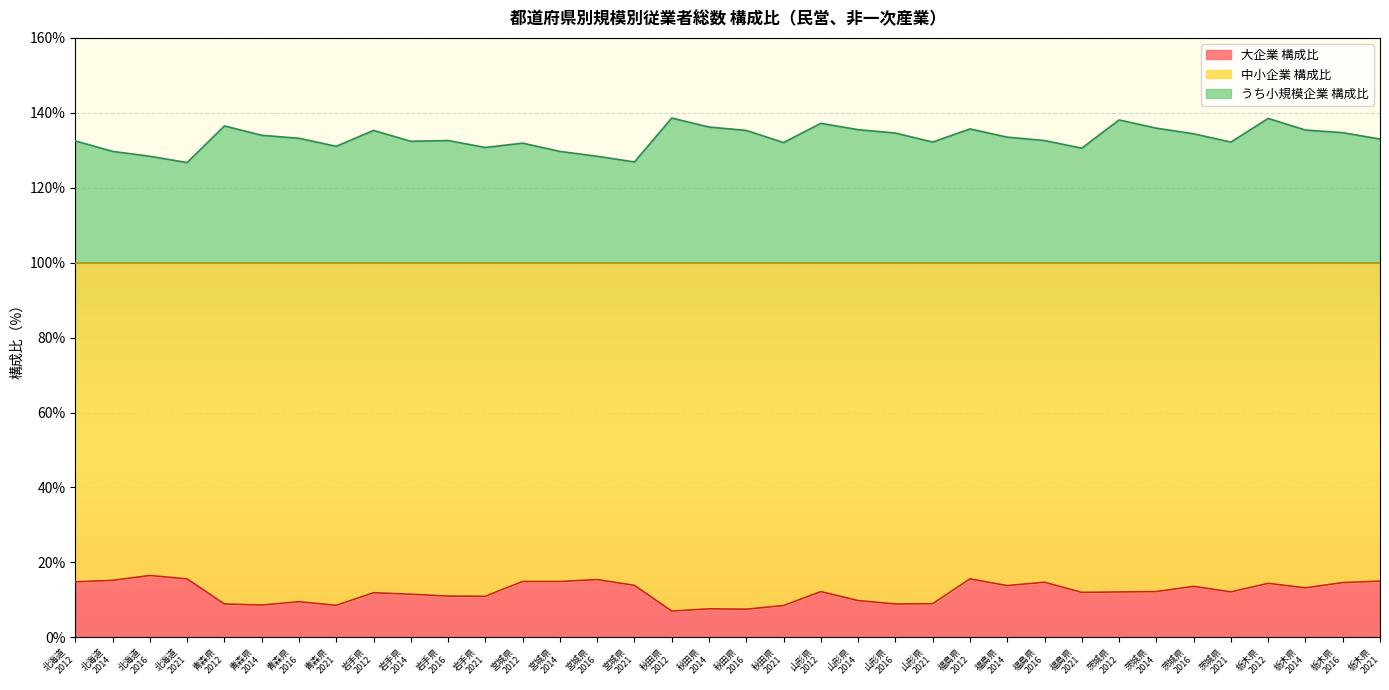

What is the average value of the 中小企業 構成比 series?

12.1